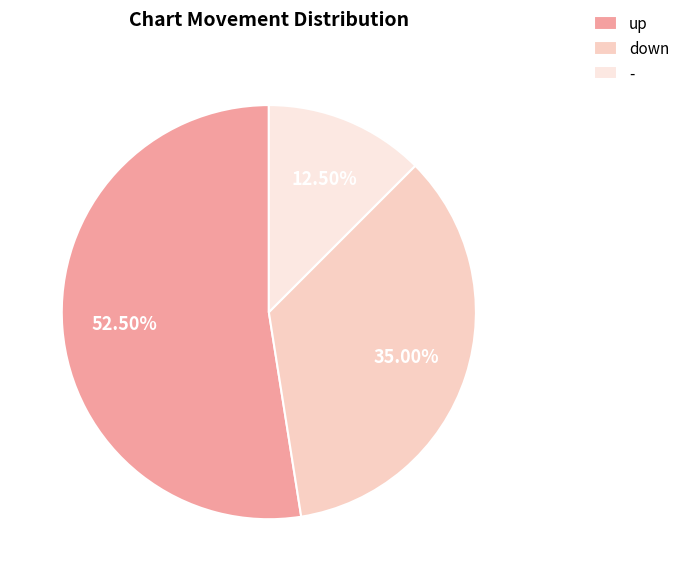

How many slices are in this pie chart?

3